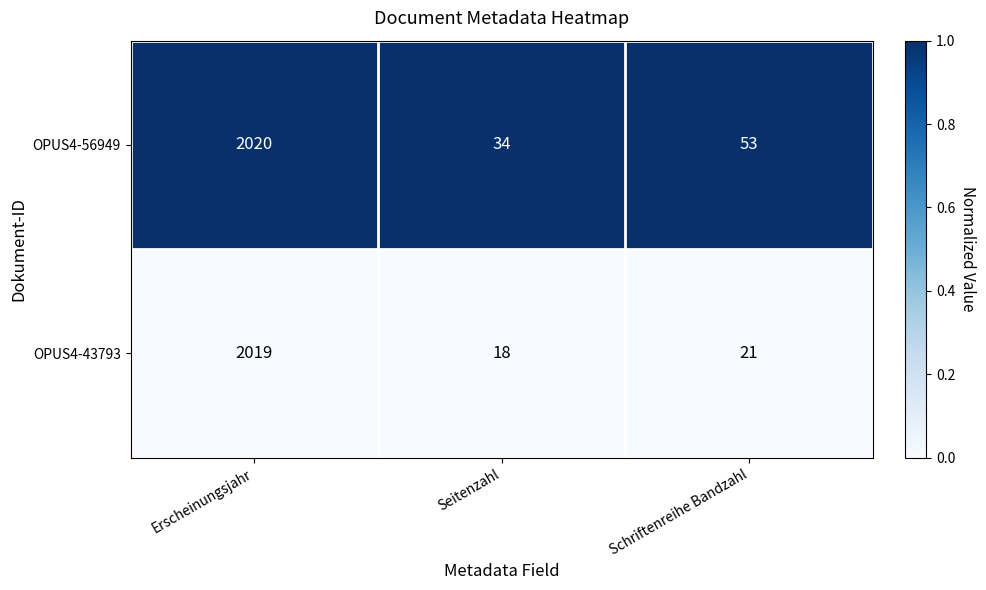

What is the difference between the OPUS4-56949 values at Seitenzahl and Erscheinungsjahr?

1986